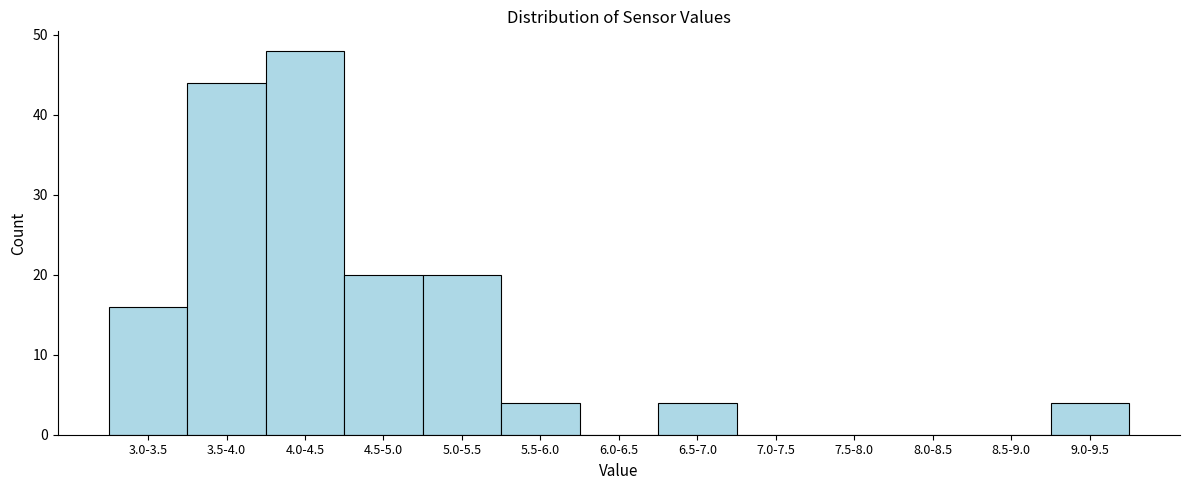

Reading left to right, extract all data points from this chart.

3.0-3.5=16	3.5-4.0=44	4.0-4.5=48	4.5-5.0=20	5.0-5.5=20	5.5-6.0=4	6.0-6.5=0	6.5-7.0=4	7.0-7.5=0	7.5-8.0=0	8.0-8.5=0	8.5-9.0=0	9.0-9.5=4